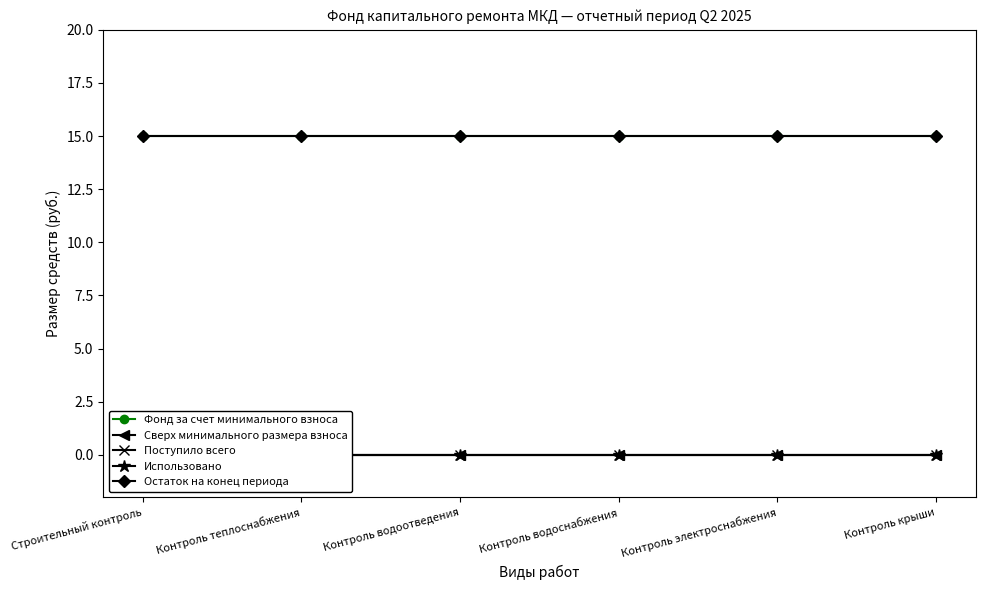

Which category has the highest value across all series?

Строительный контроль